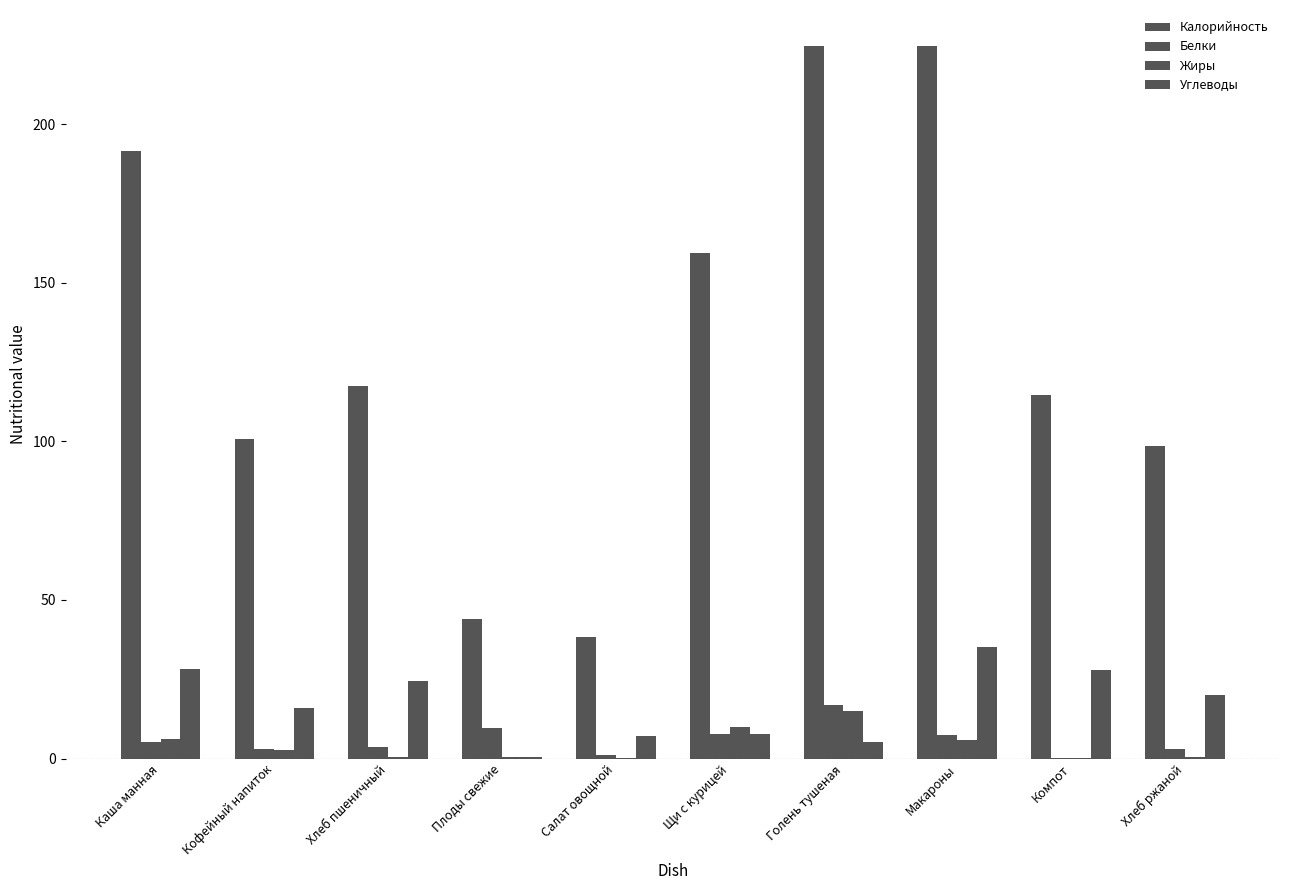

What is the greatest value displayed?

224.7